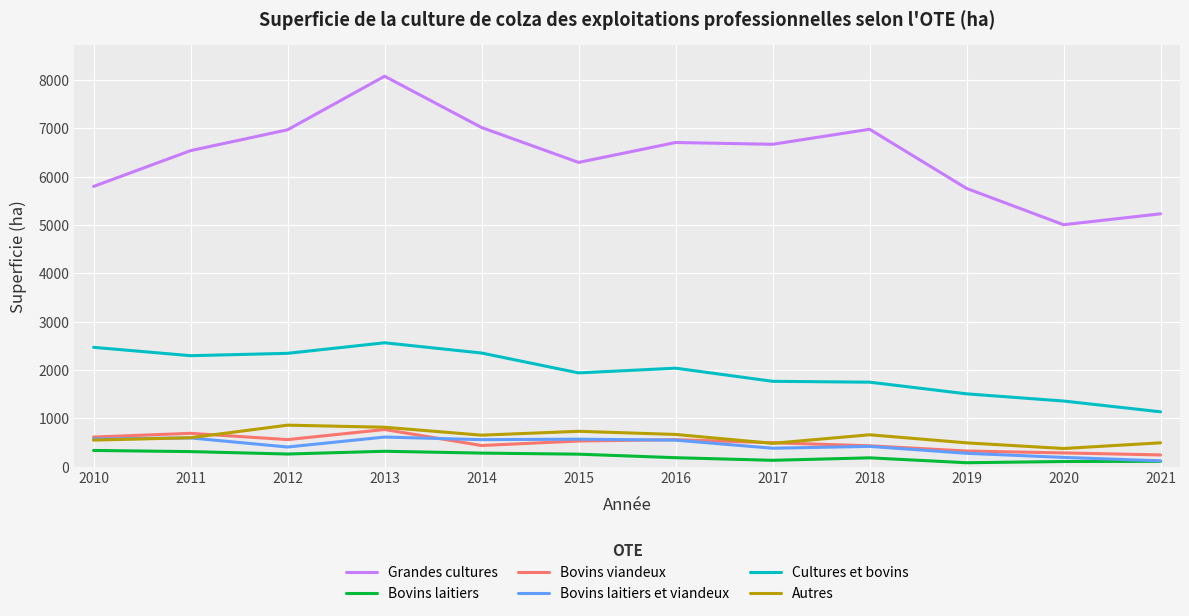

True or false: Cultures et bovins and Bovins viandeux cross at least once.

False